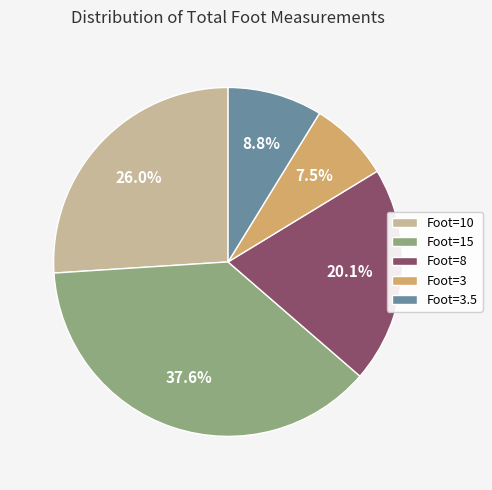

How many segments does this pie chart have?

5